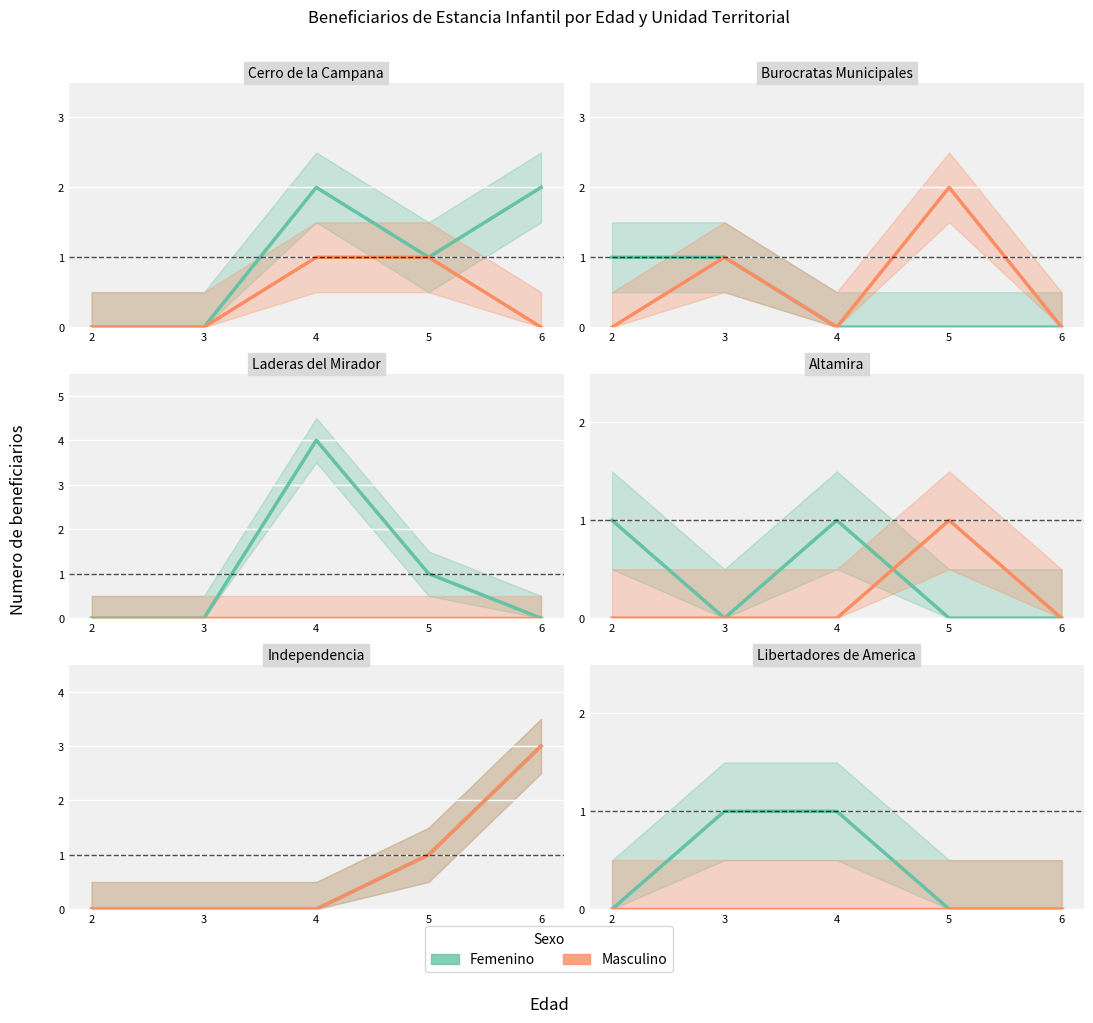

How many data points does each series have?

5